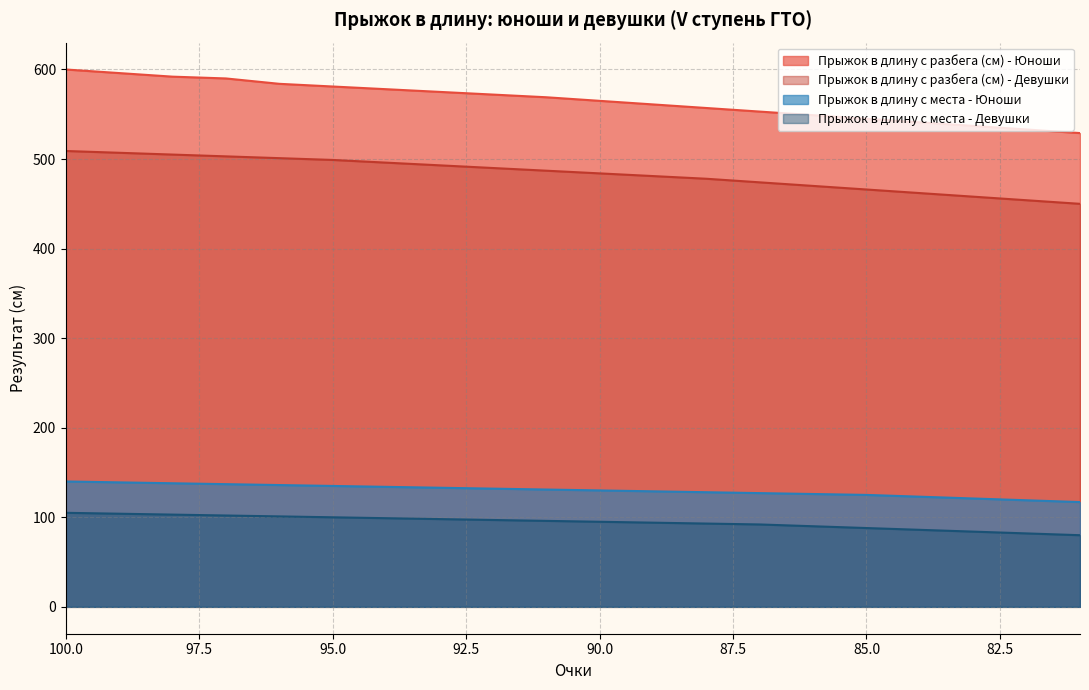

How many lines are shown in the chart?

4